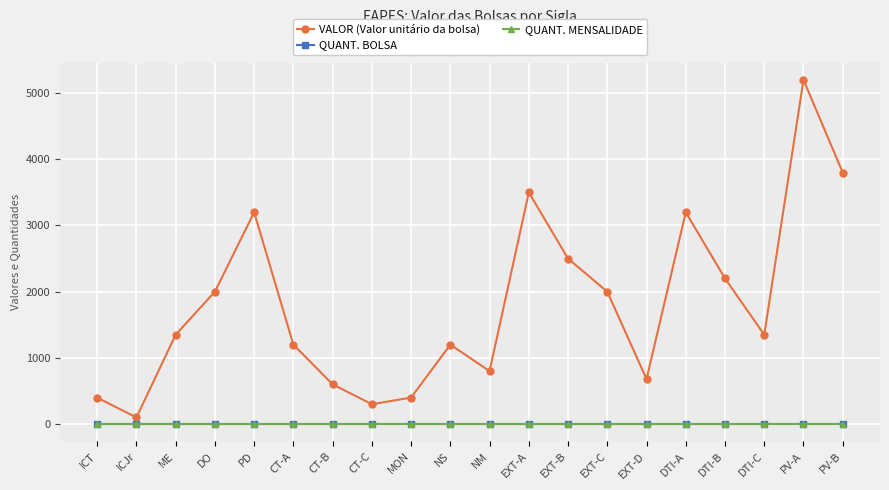

What is the label of the 7th point from the right?

EXT-C